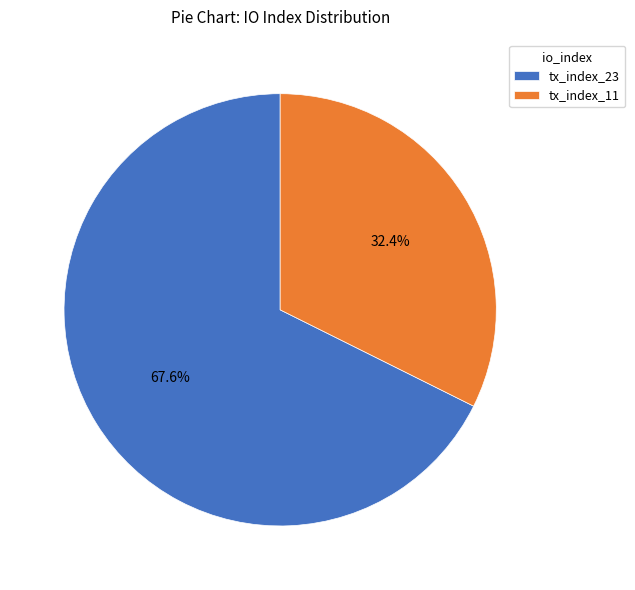

What is the total percentage of tx_index_23 and tx_index_11?

100.0%